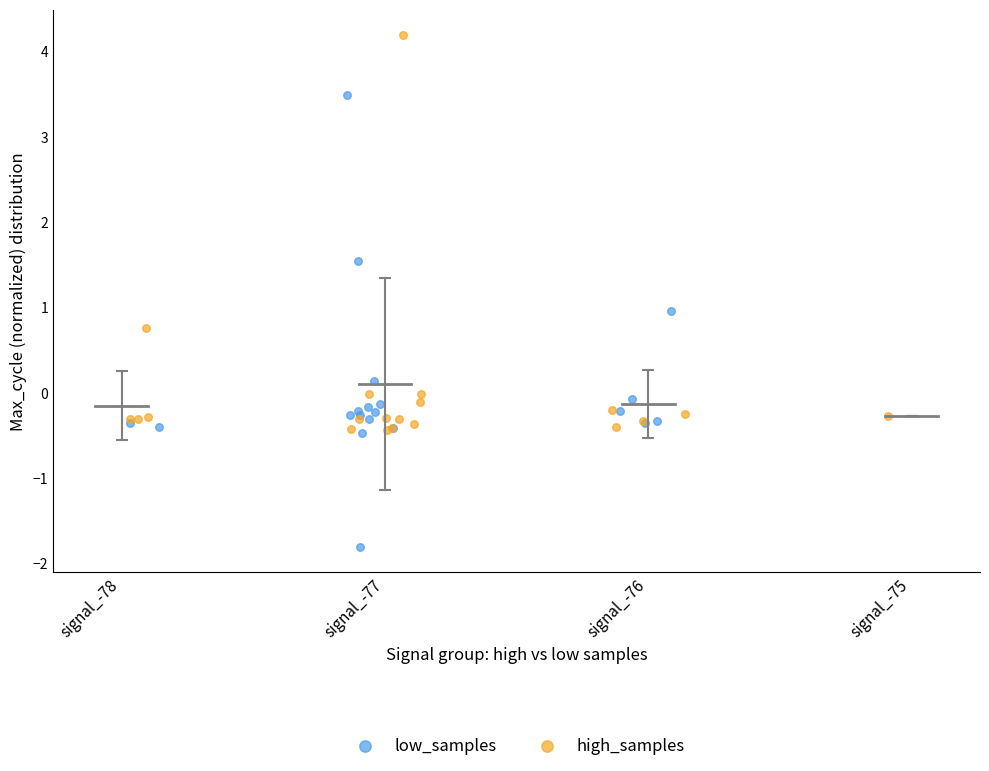

Which series has the largest Y range (max minus min)?

low_samples